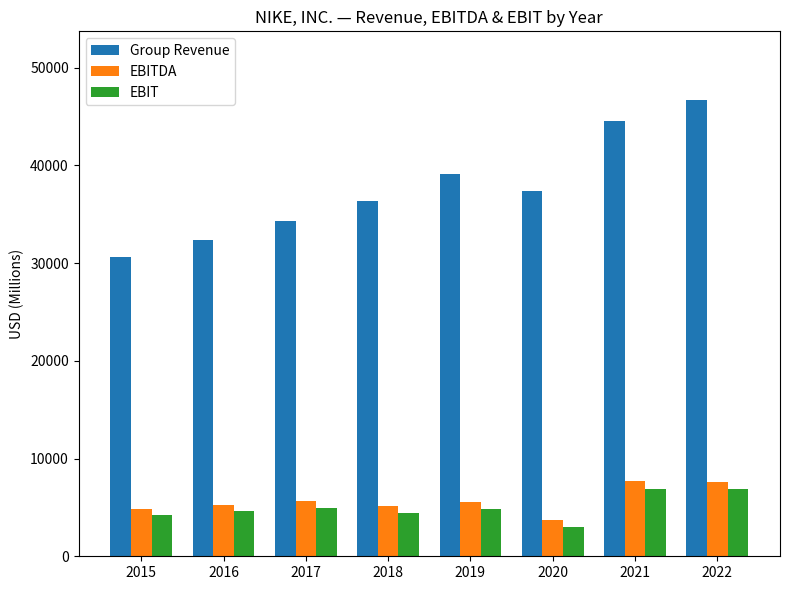

Rank the categories by Group Revenue value from lowest to highest.

2015, 2016, 2017, 2018, 2020, 2019, 2021, 2022